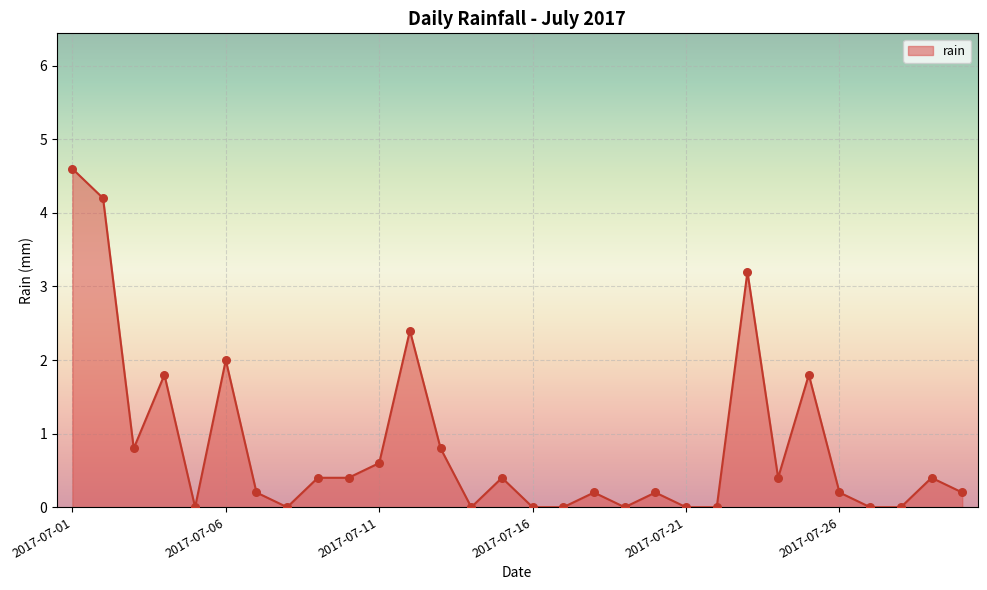

What is the maximum value shown in the chart?

4.6